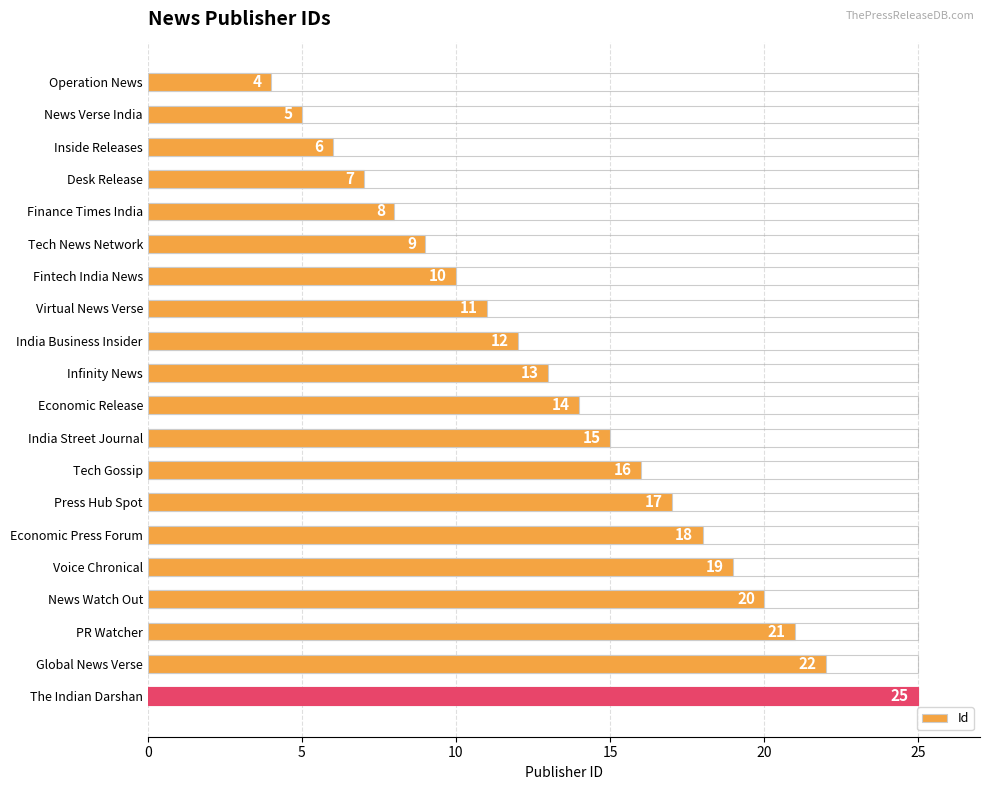

True or false: the data shows 6 at Inside Releases.

True